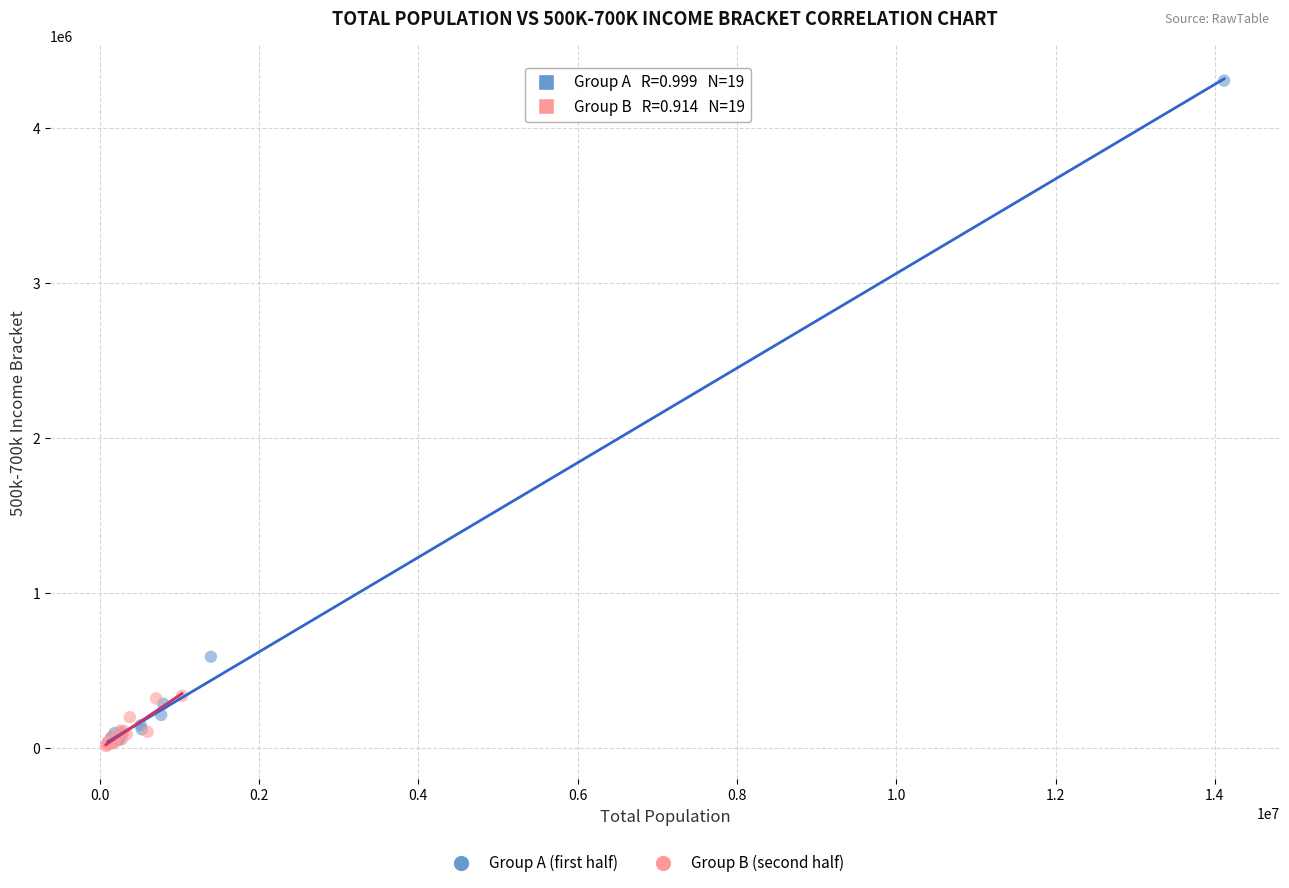

Which series contains the highest Y value?

Group A (first half)